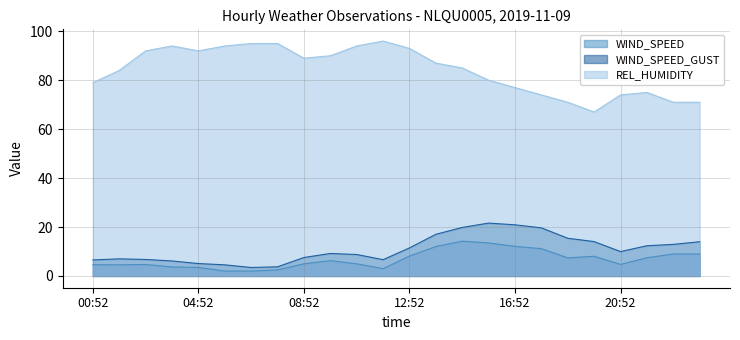

Where is WIND_SPEED nearest to the value 8?

19:52